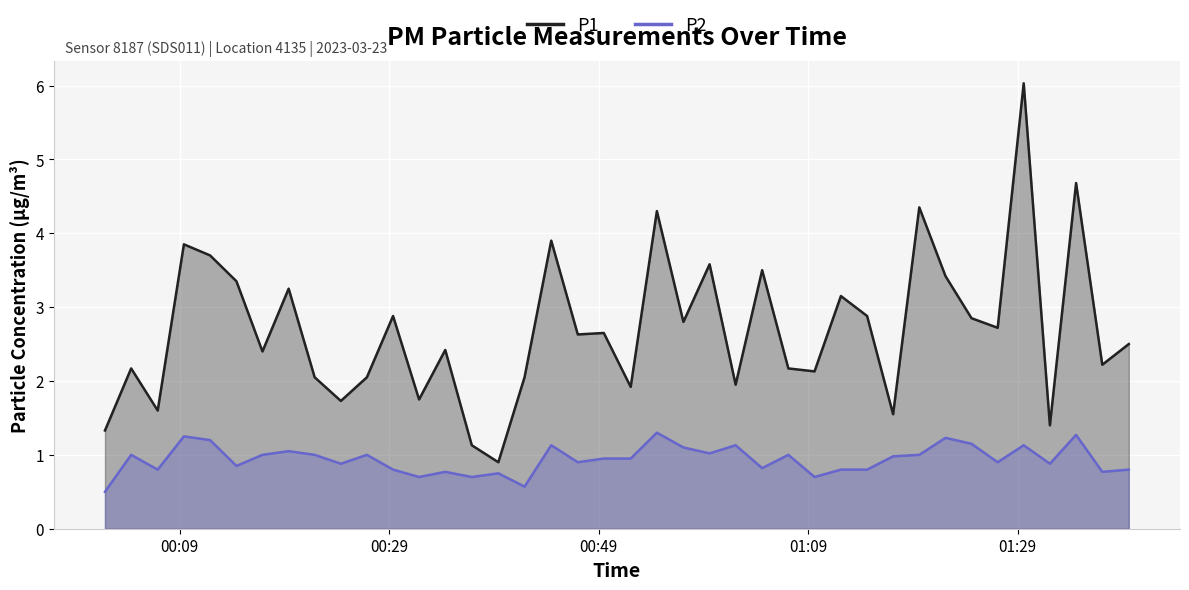

List the series in order of their overall mean, lowest first.

P2, P1